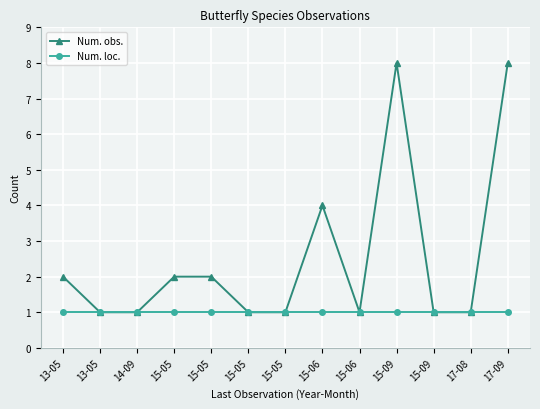

True or false: Num. loc. has more than 2 points higher than both neighbors.

False